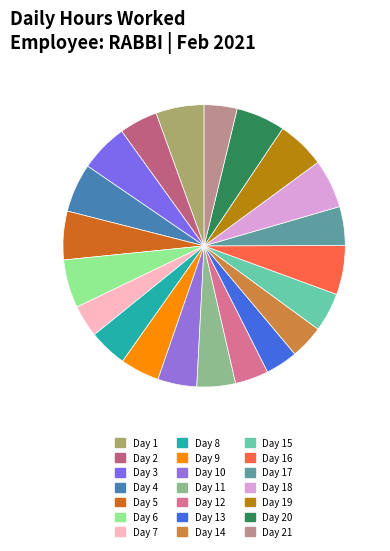

Combined, do Day 4 and Day 20 account for over 50%?

No